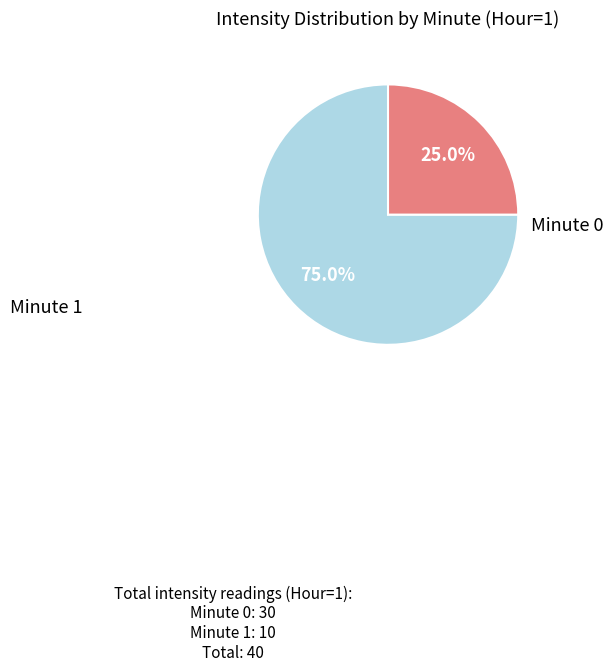

How many slices are in this pie chart?

2